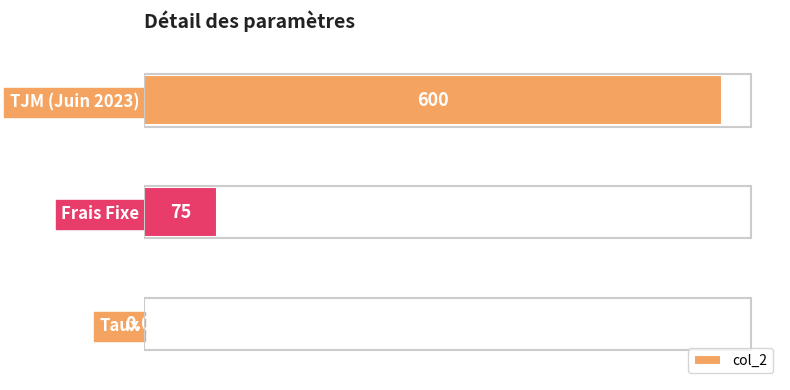

What is the change in value from Frais Fixe to TJM (Juin 2023)?

+525.0